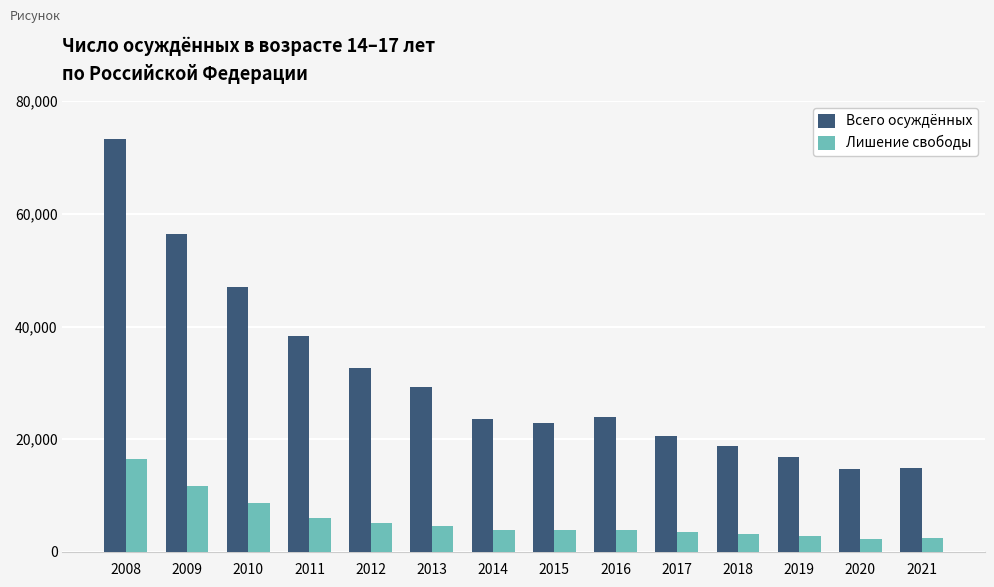

Rank the series at 2016 from highest to lowest value.

Всего осуждённых, Лишение свободы